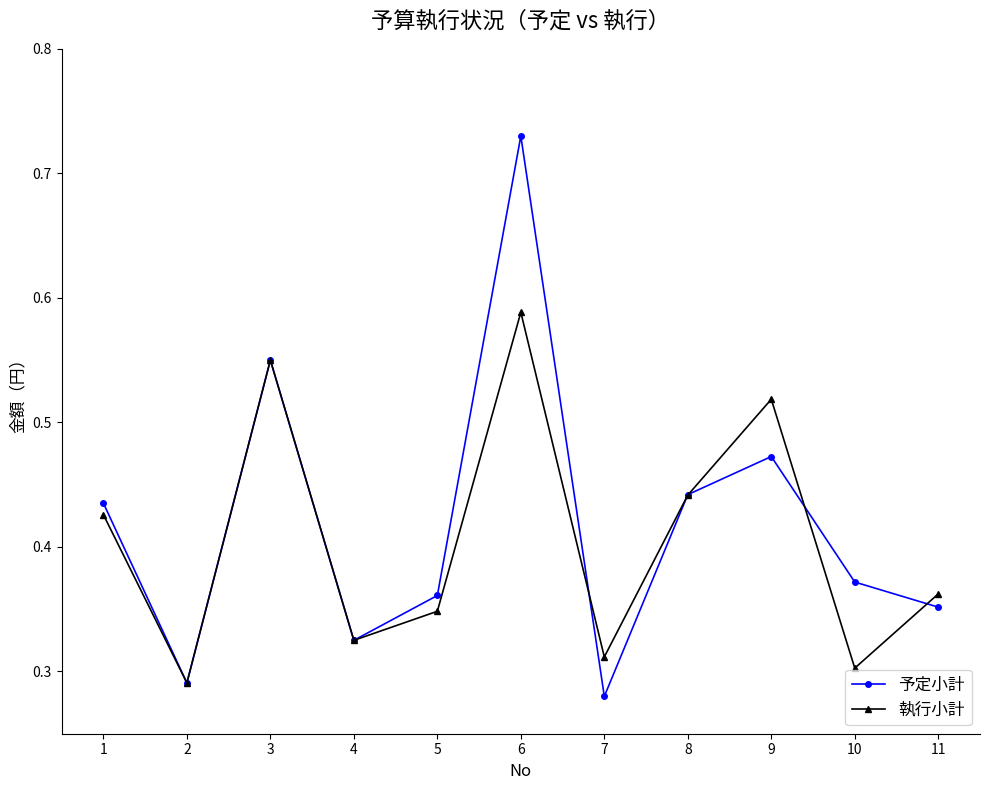

True or false: 予定小計 has more than 2 points higher than both neighbors.

True